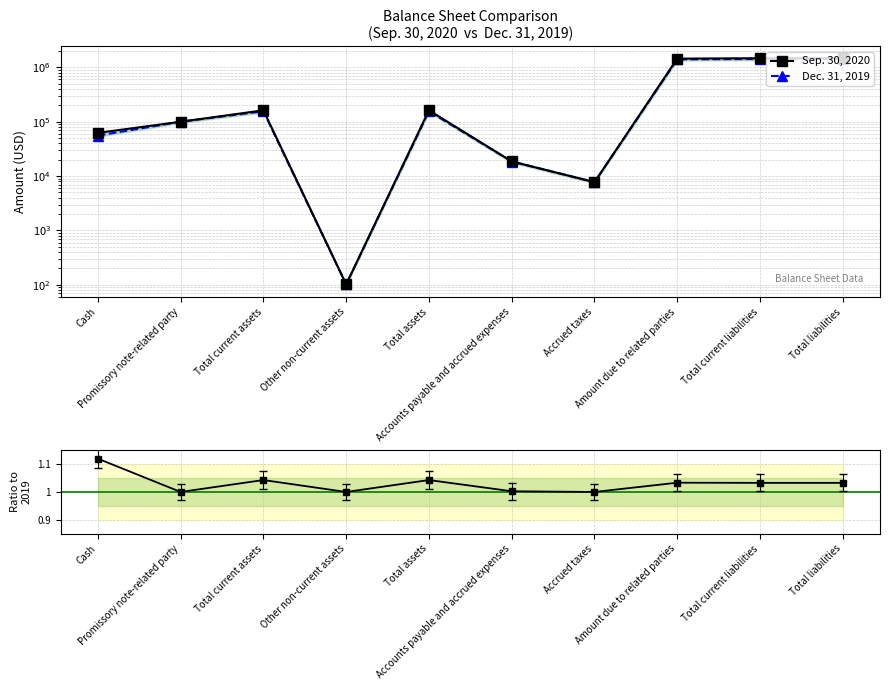

Between Other non-current assets and Total assets, which series saw the biggest shift?

Sep. 30, 2020